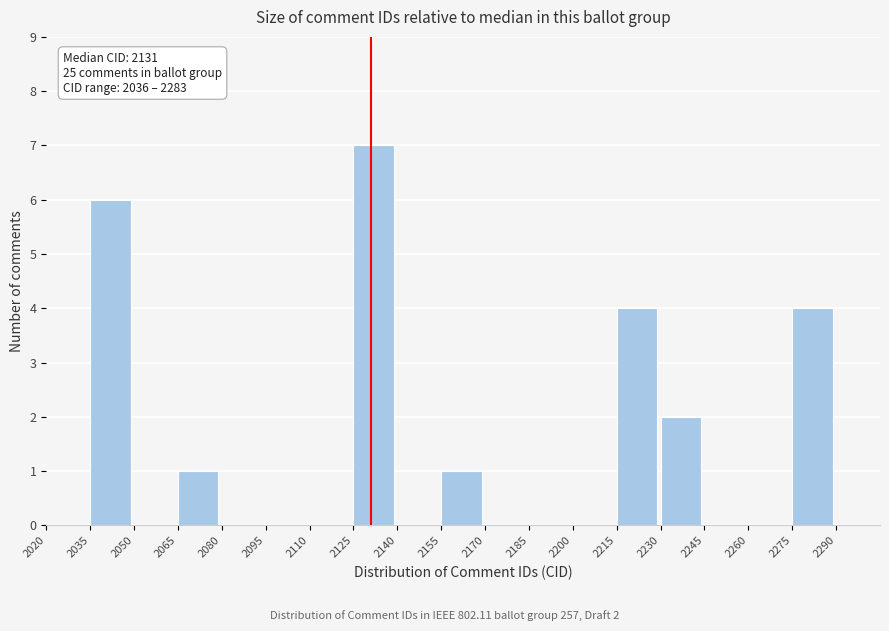

Over which range of the x-axis is the bar tallest?

2125 to 2140